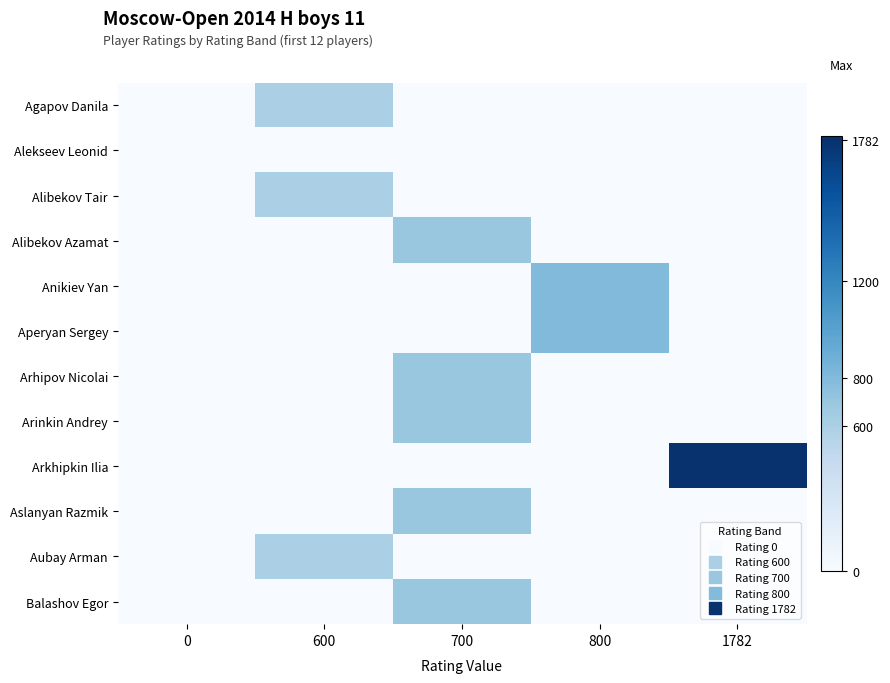

What is the difference between the highest and lowest values at 600?

600.0